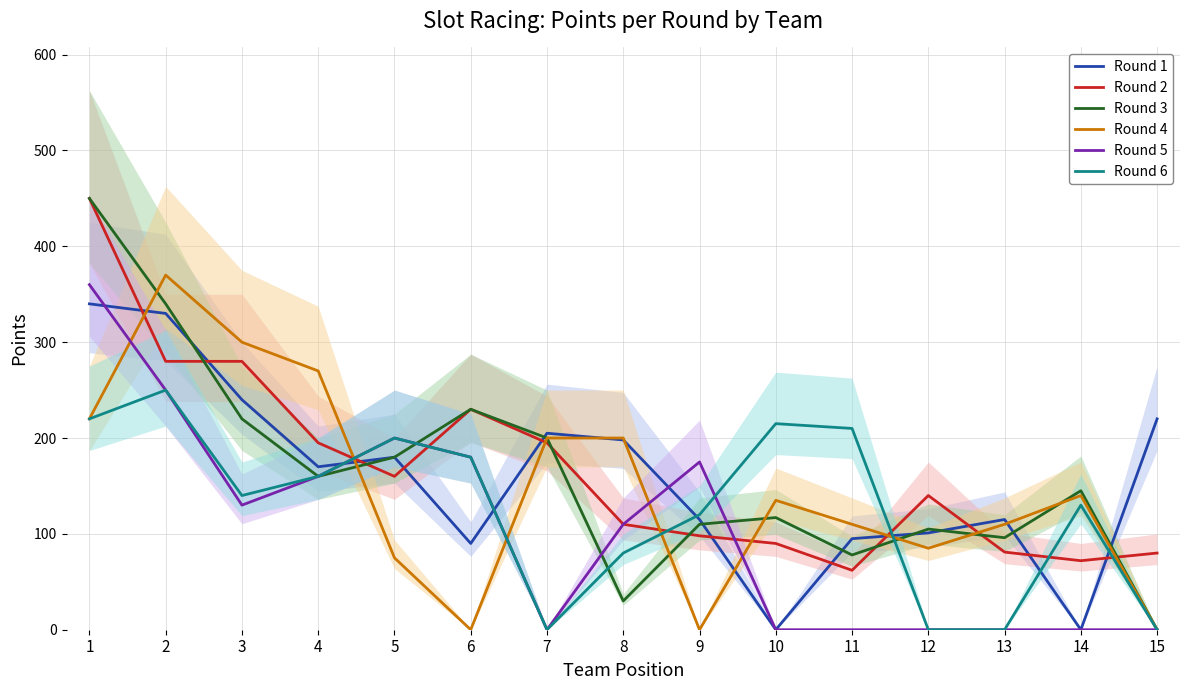

The value of Round 5 at 7 is 0. True or false?

True